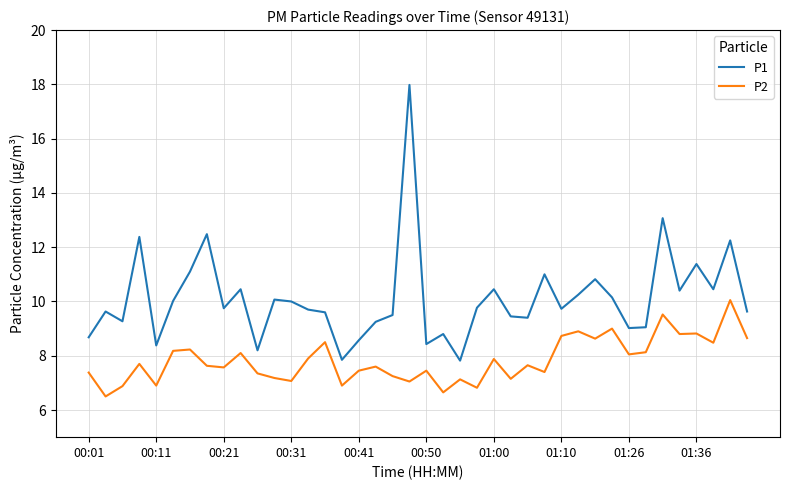

What is the difference between the maximum and minimum values in the P1 series?

10.2